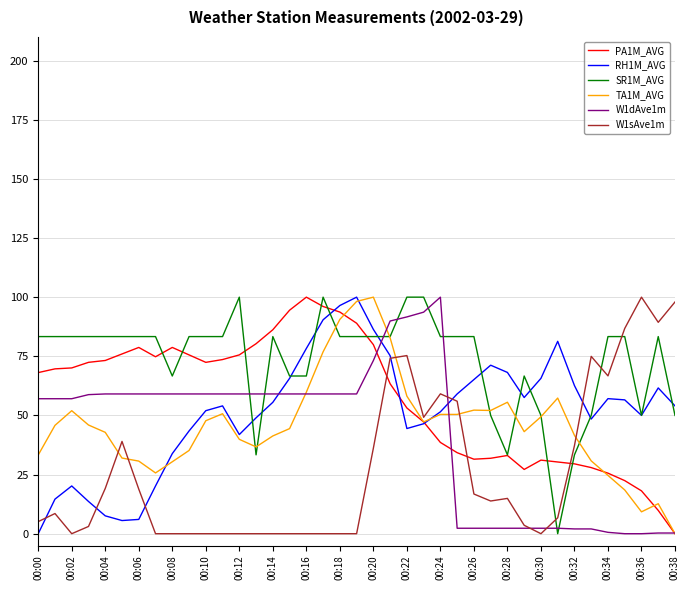

What is the difference between the second highest and minimum values in the PA1M_AVG series?

96.1